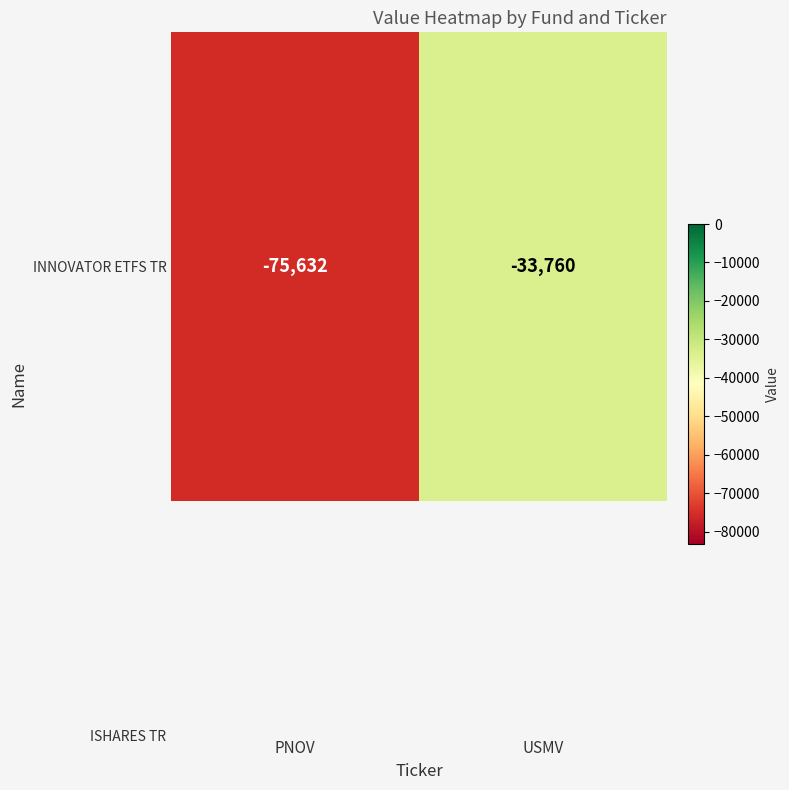

The value at PNOV is -75632. True or false?

True